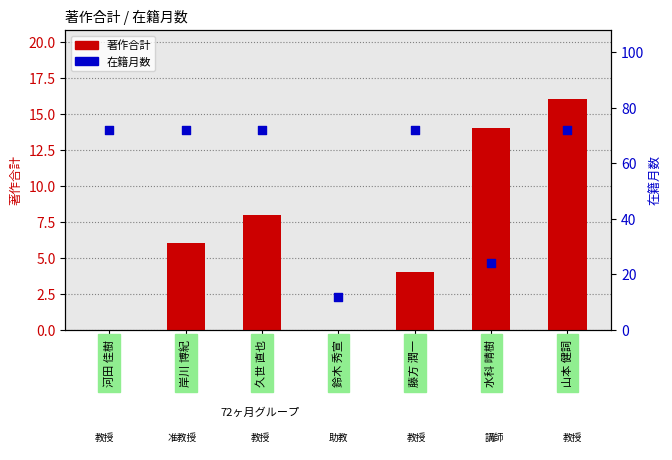

Which series has the largest Y range (max minus min)?

在籍月数